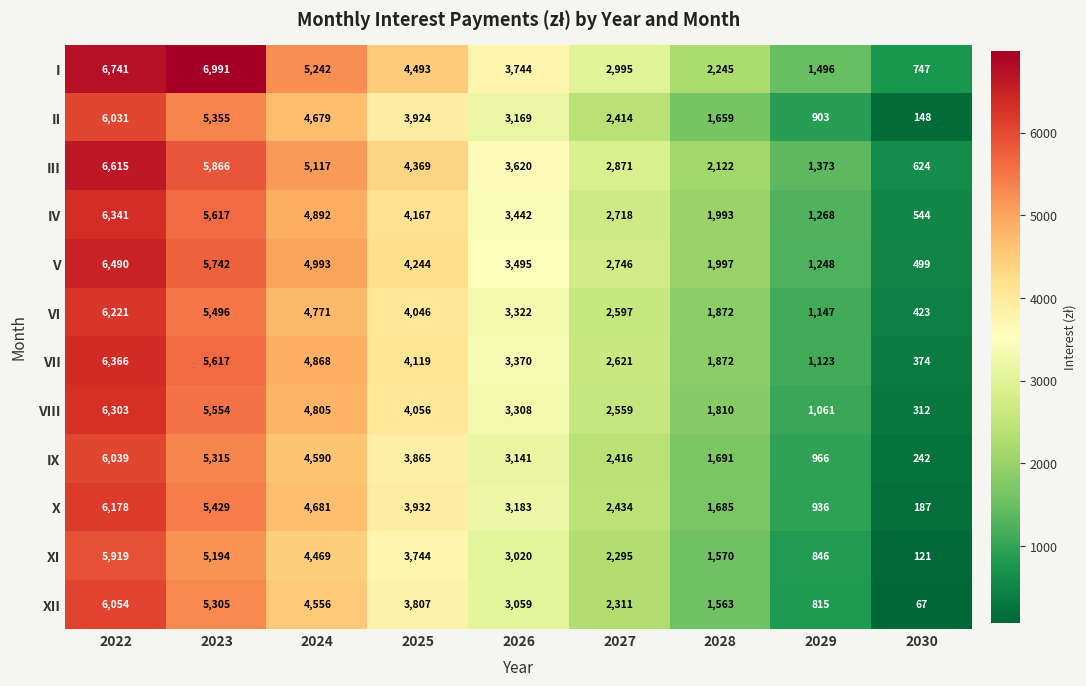

At which category does the chart reach its minimum across all series?

2030